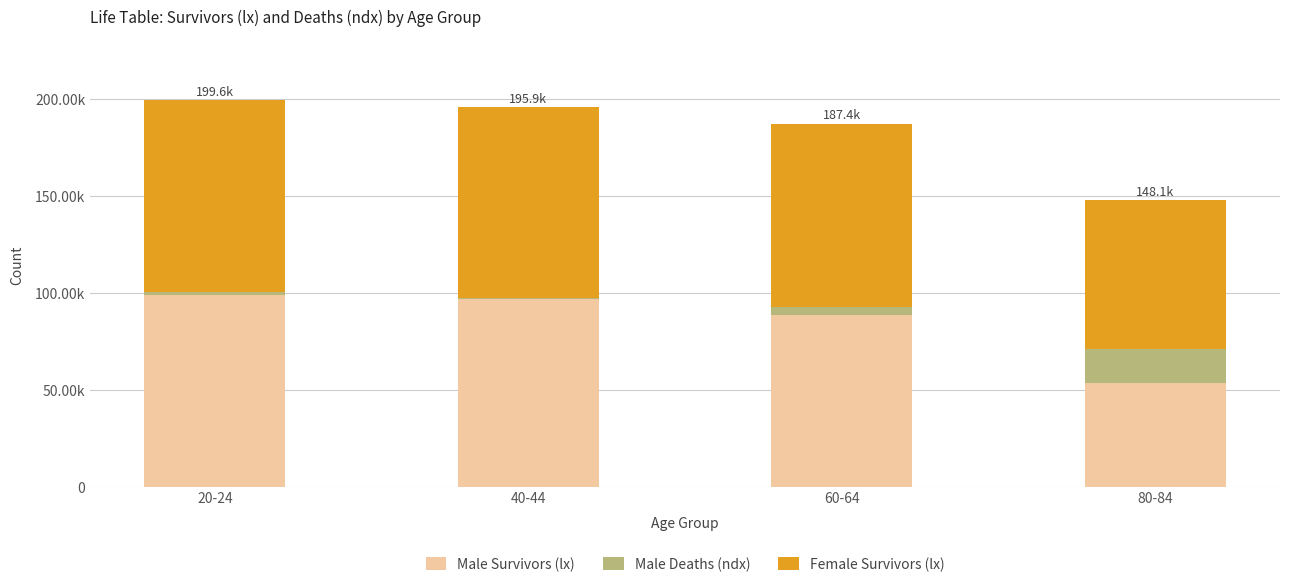

Which series has the largest total across all categories?

Female Survivors (lx)